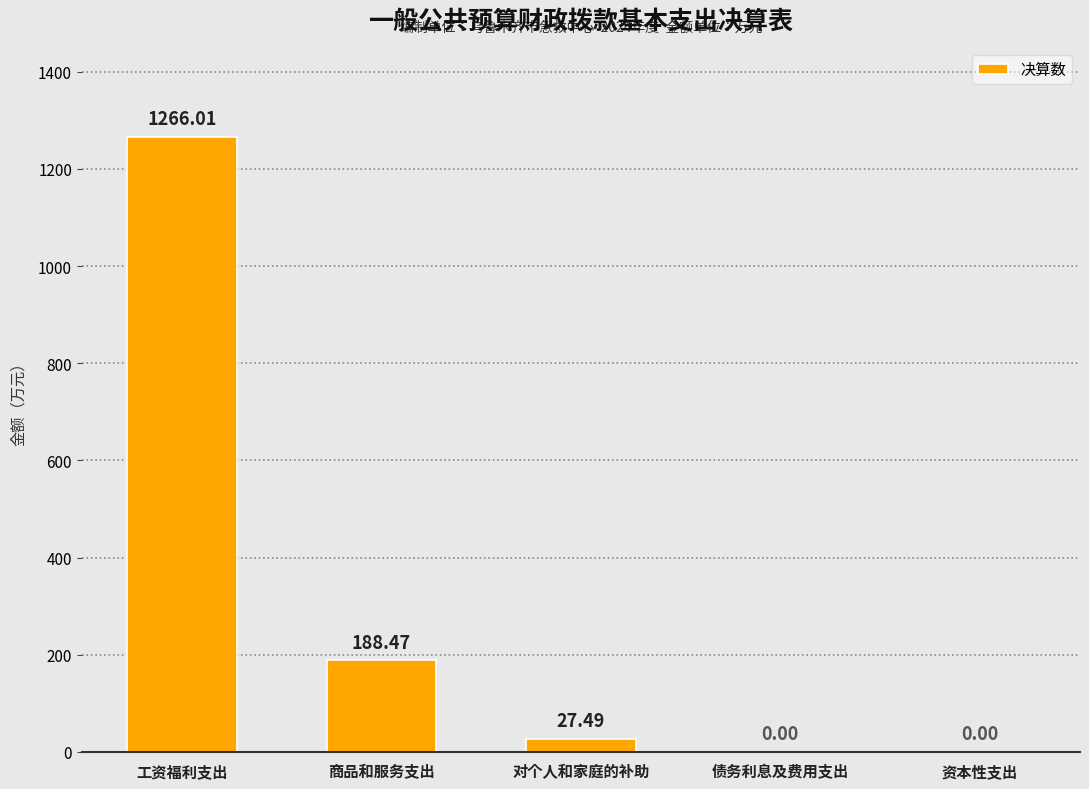

Is it true that the value at 对个人和家庭的补助 is 27.5?

True